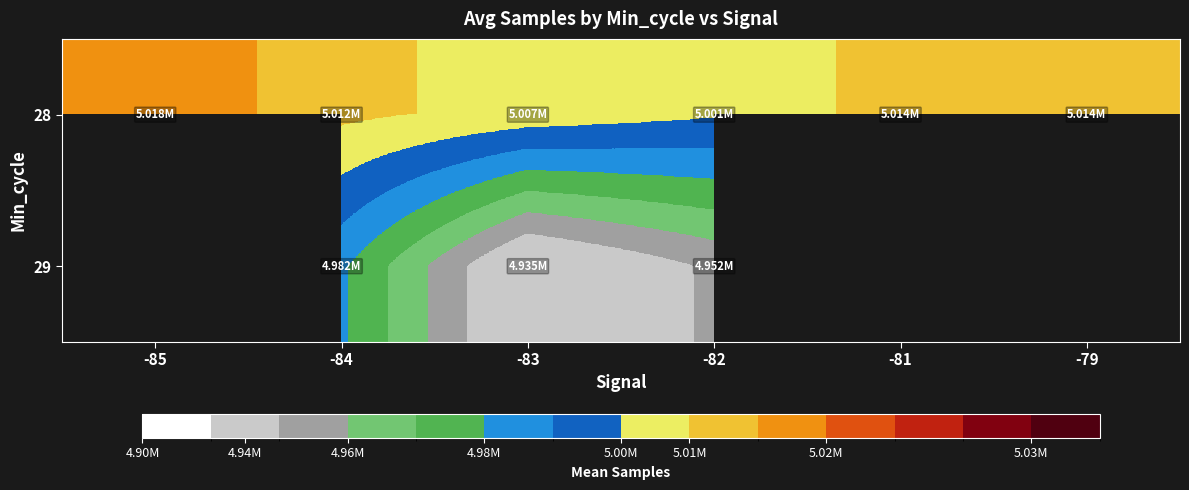

What is the minimum value shown in the chart?

4934910.0